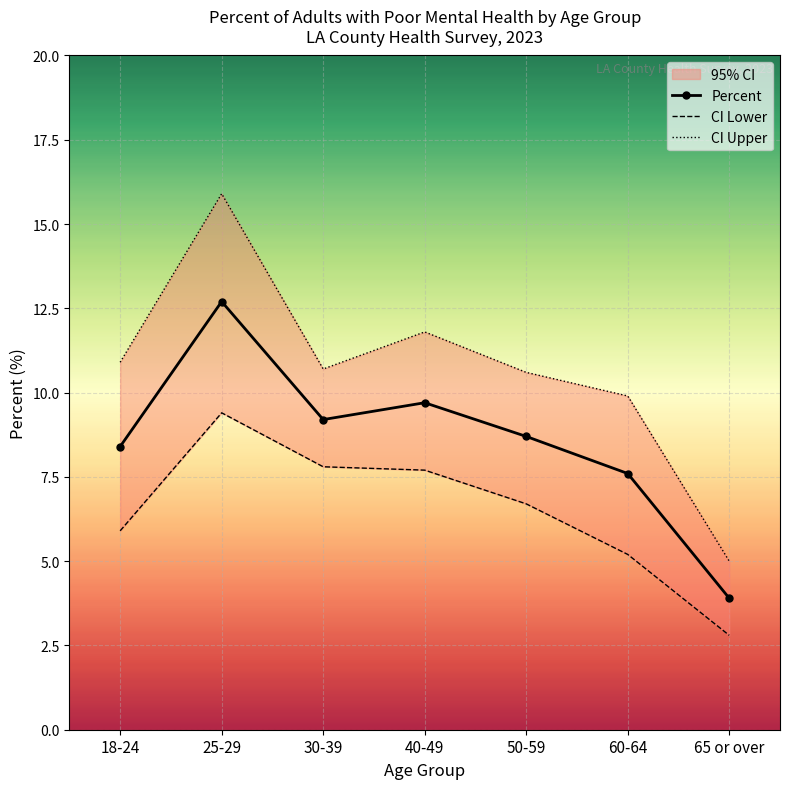

At which category does the chart reach its peak across all series?

25-29